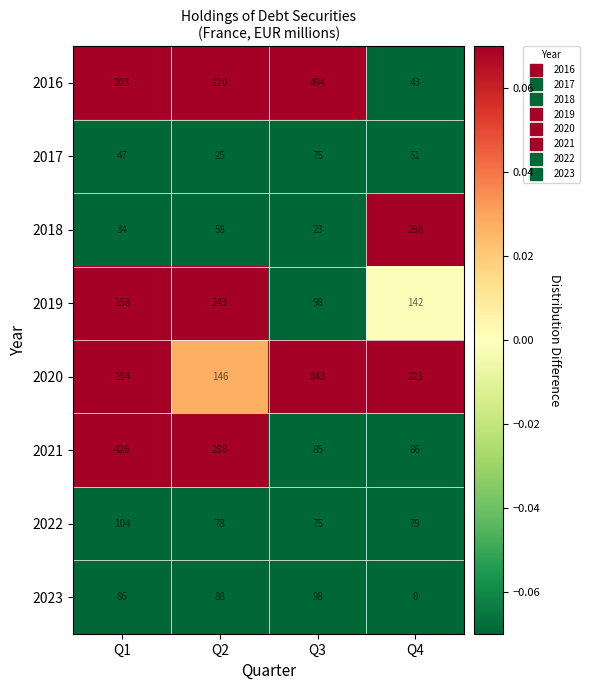

Rank the series at Q4 from lowest to highest value.

2023, 2016, 2017, 2022, 2021, 2019, 2020, 2018